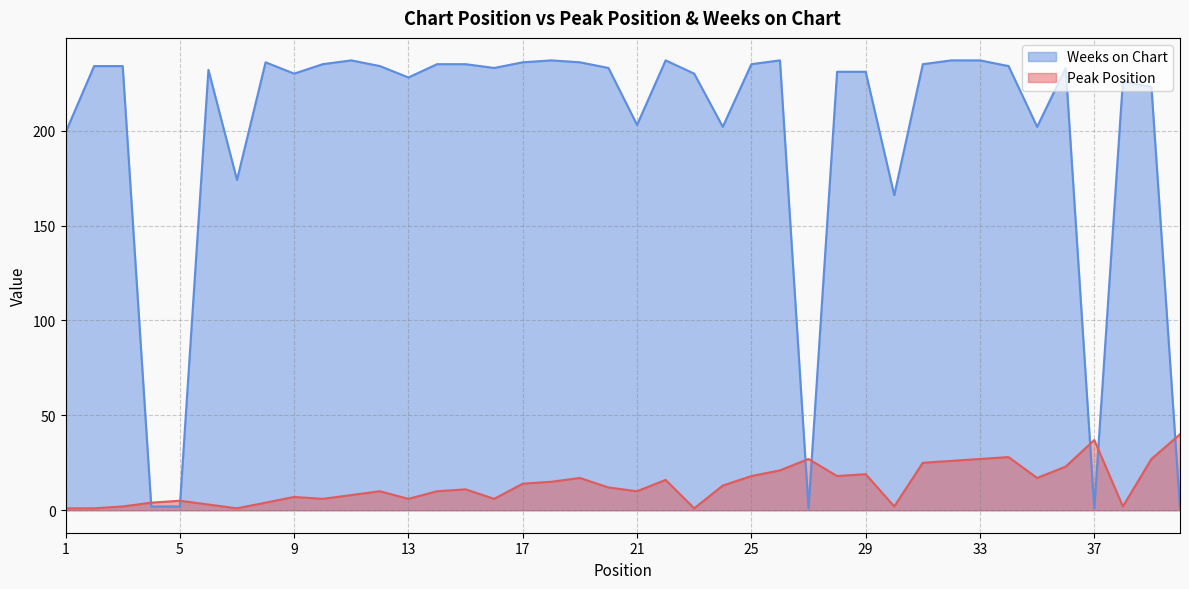

Which series has the widest spread of values?

Weeks on Chart